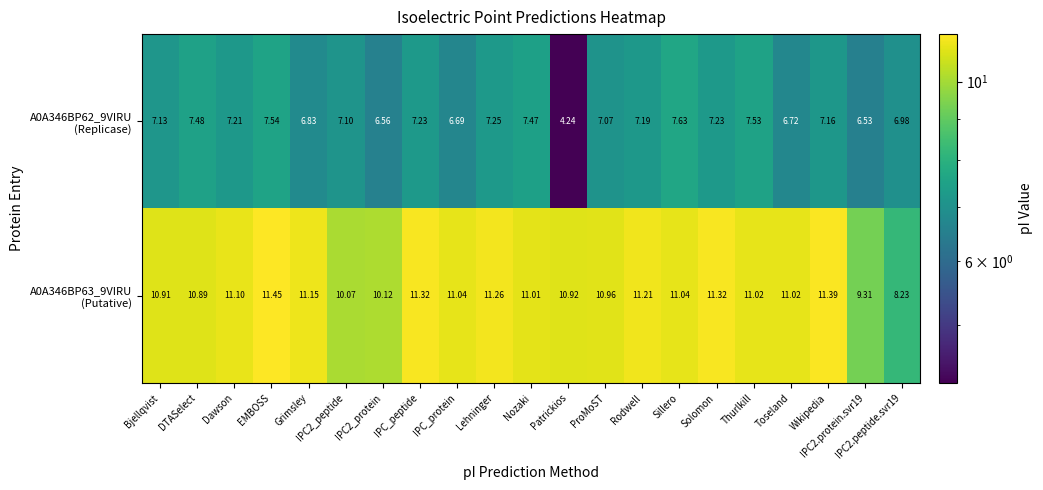

How many data points does each series have?

21